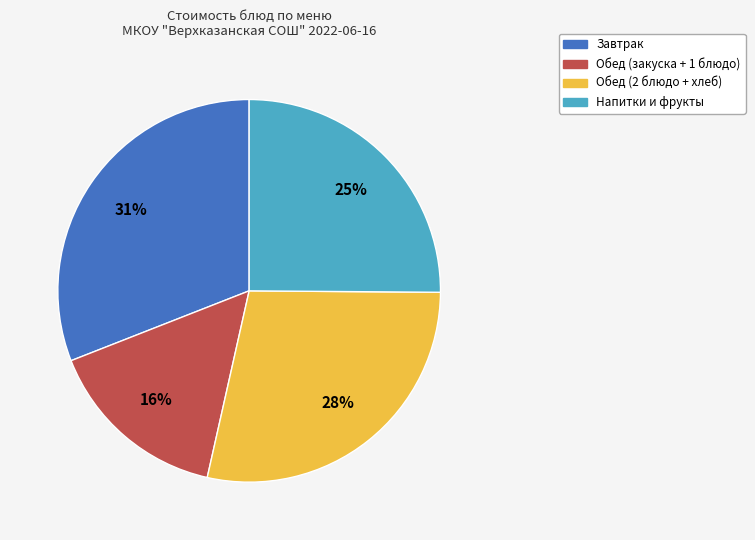

Do Завтрак and Обед (закуска + 1 блюдо) together represent more than half of the pie?

No